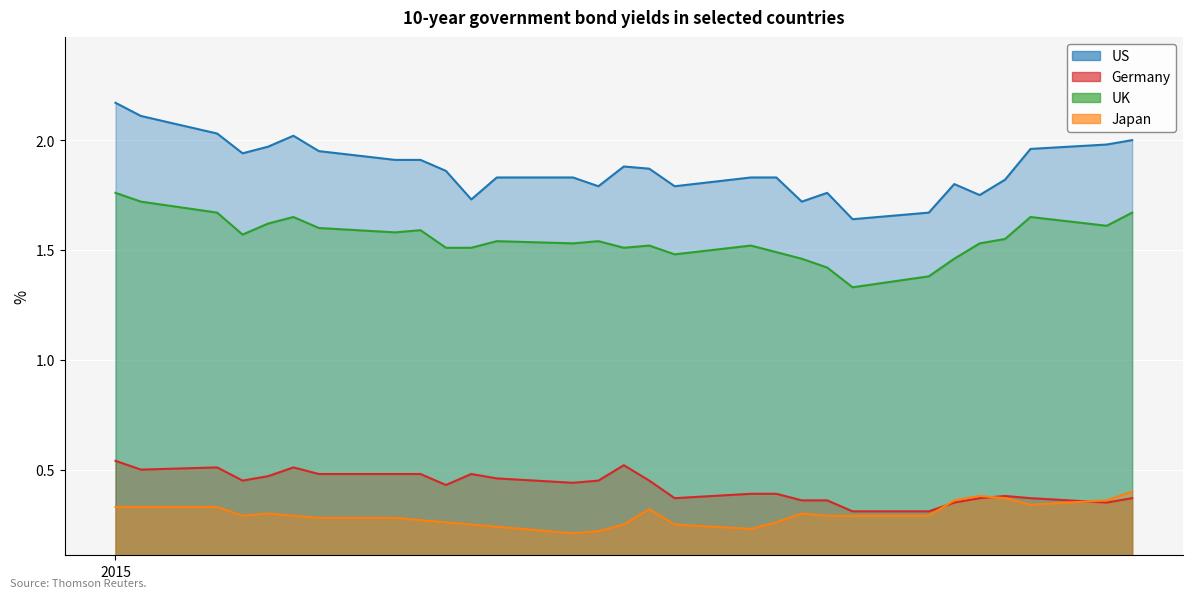

What is the sum of the Japan values at 2015-01-06 and 2015-01-07?

0.6